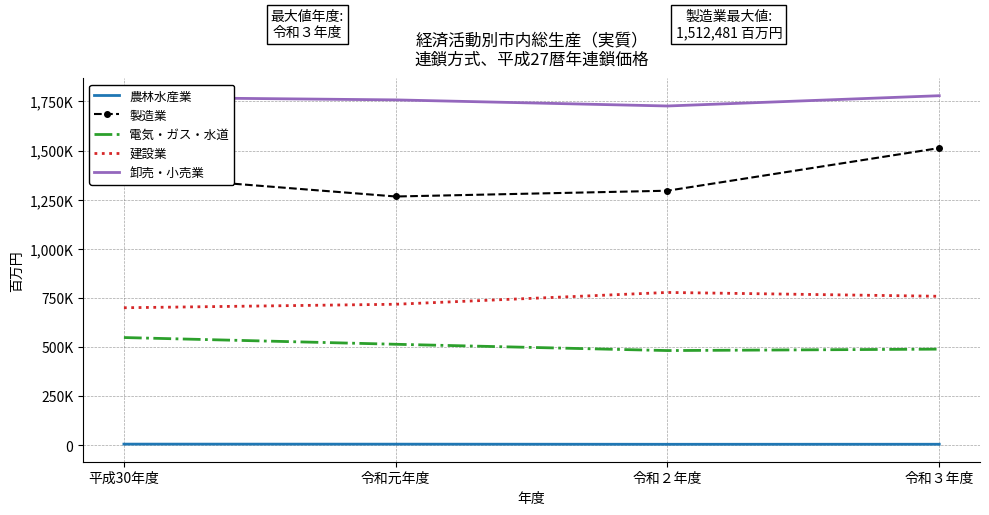

What is the label of the 1st point from the left?

平成30年度